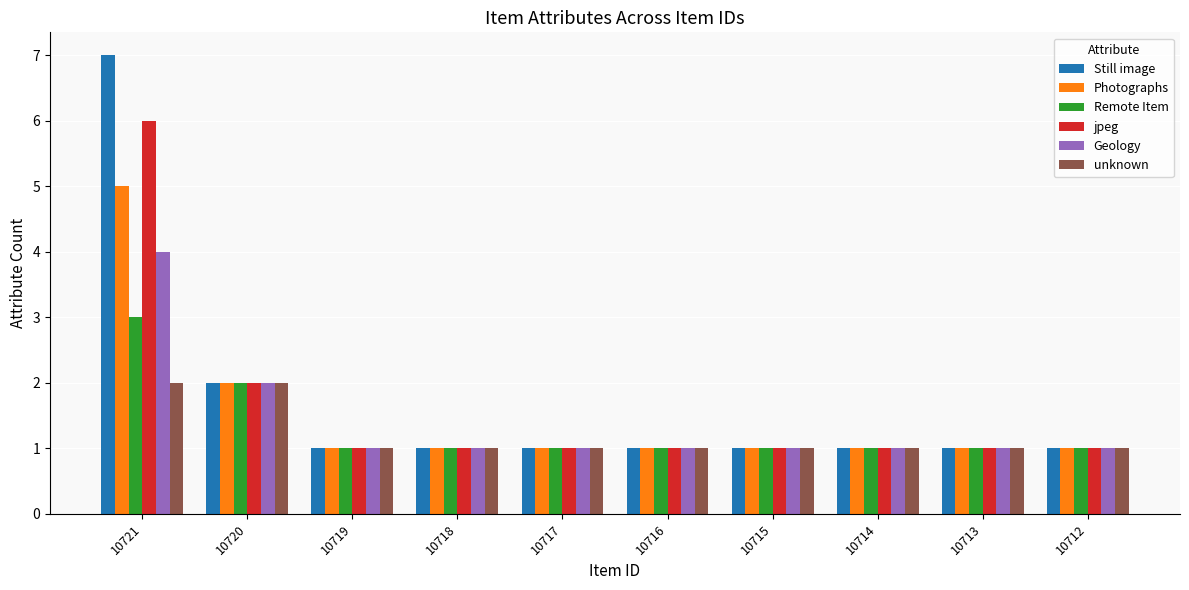

How many groups of bars are there?

10